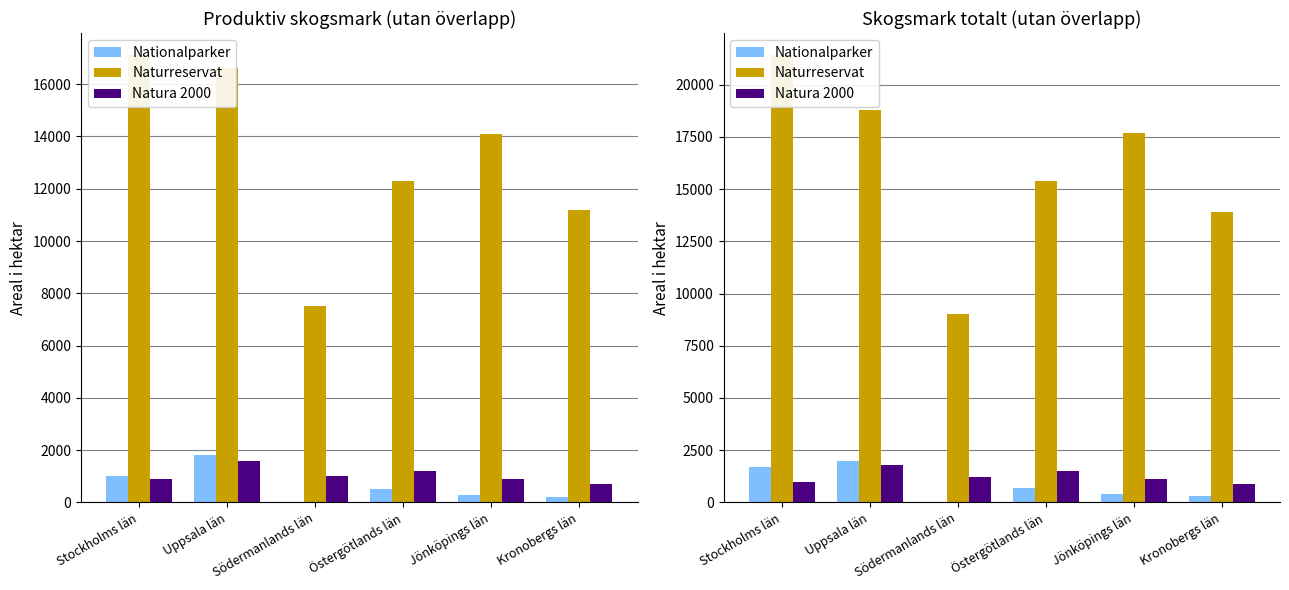

What is the value of the Nationalparker bar at the 5th from the left?

400